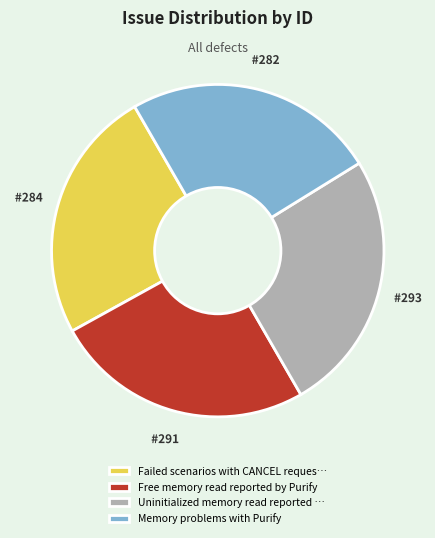

Approximately how many times larger is the value at #291 compared to #293?

1.0